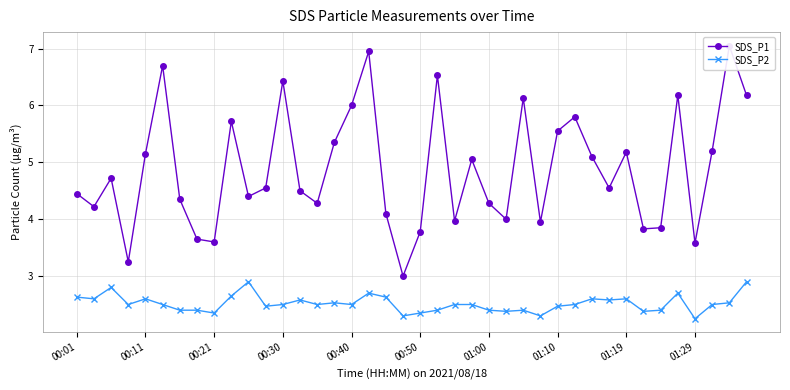

True or false: SDS_P2 and SDS_P1 cross at least once.

False